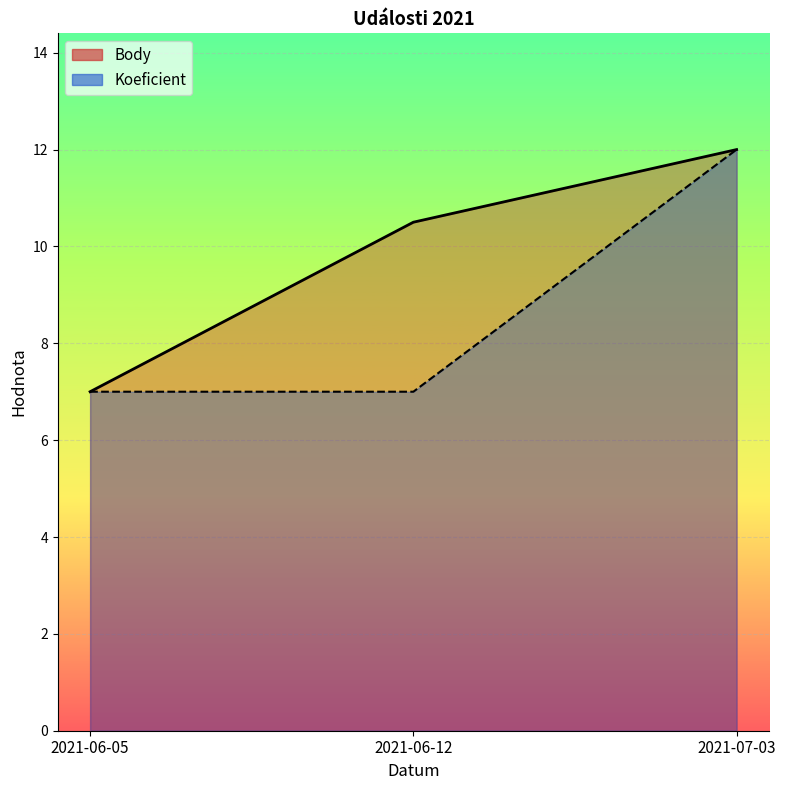

True or false: Koeficient has a value of 19.2 at 2021-07-03.

False